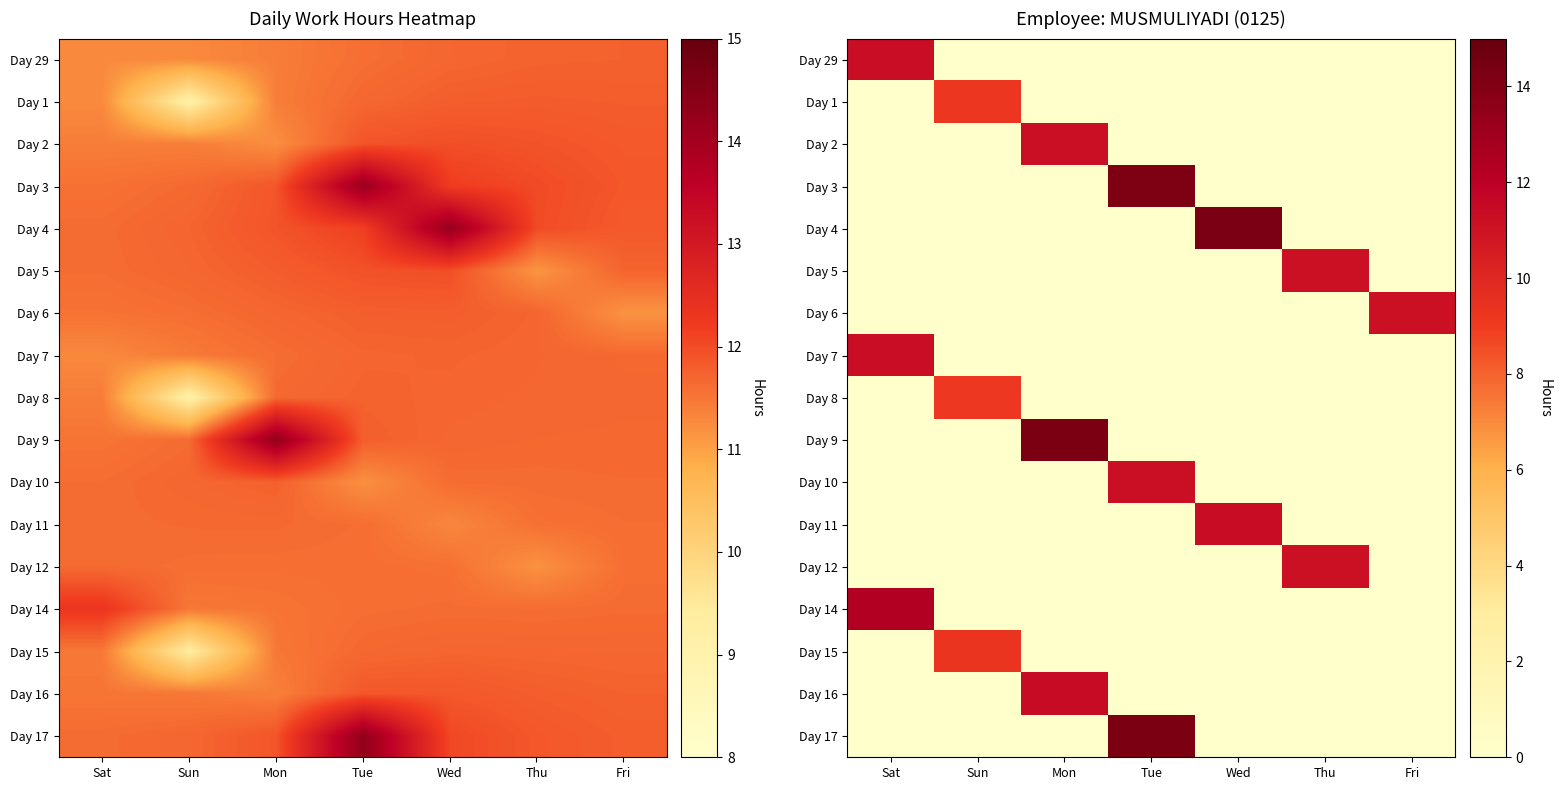

What is the spread (max minus min) of values at Thu?

11.2